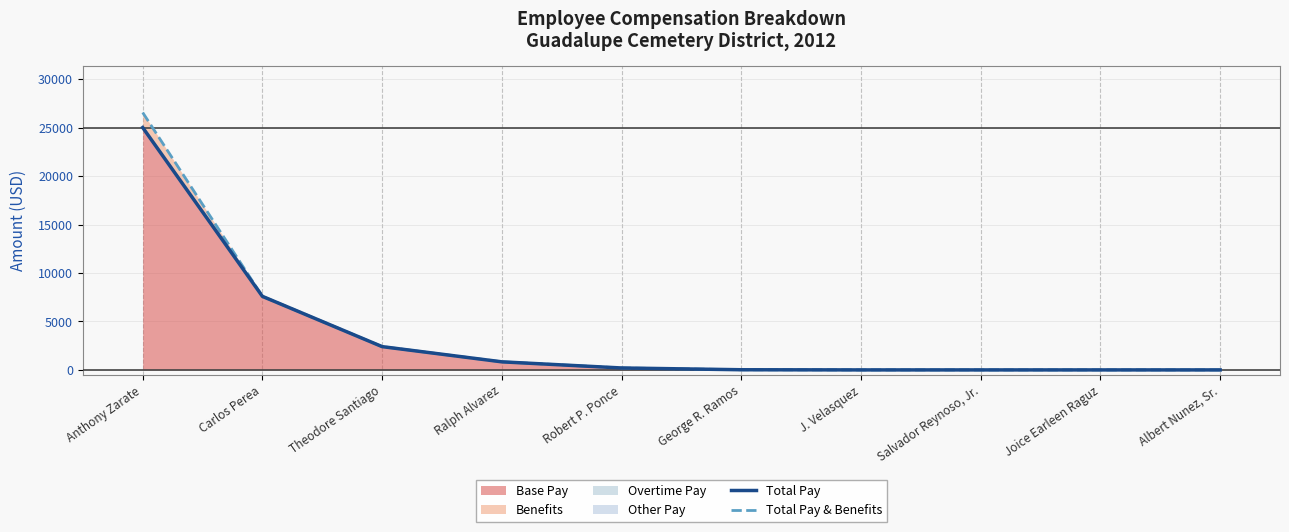

Does the chart display data point markers on the line(s)?

No